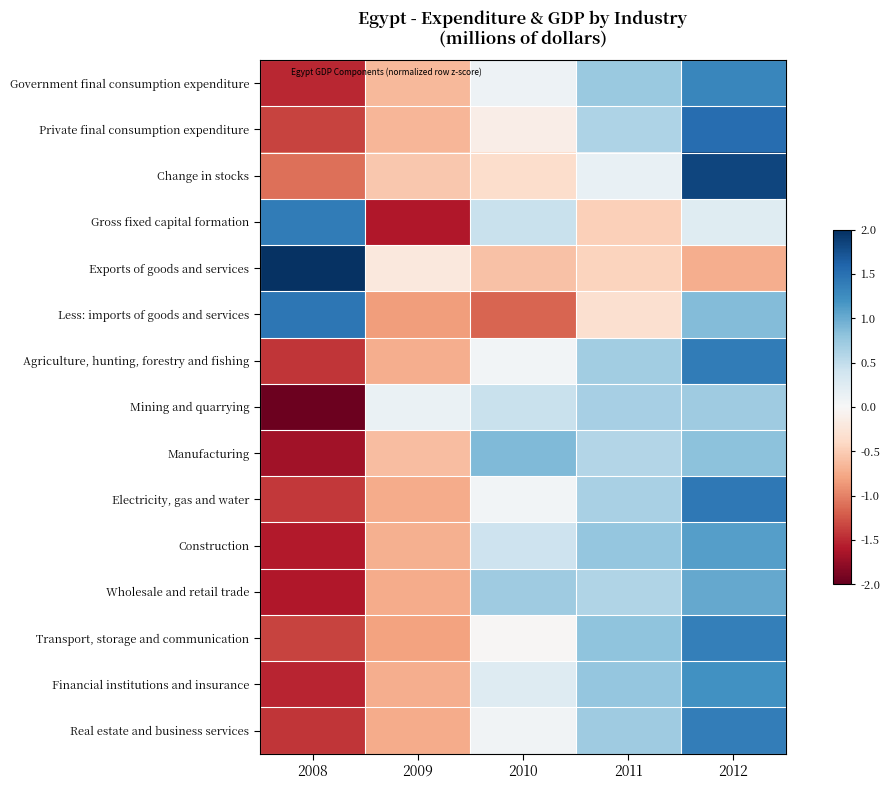

What is the spread (max minus min) of values at 2009?

1.7